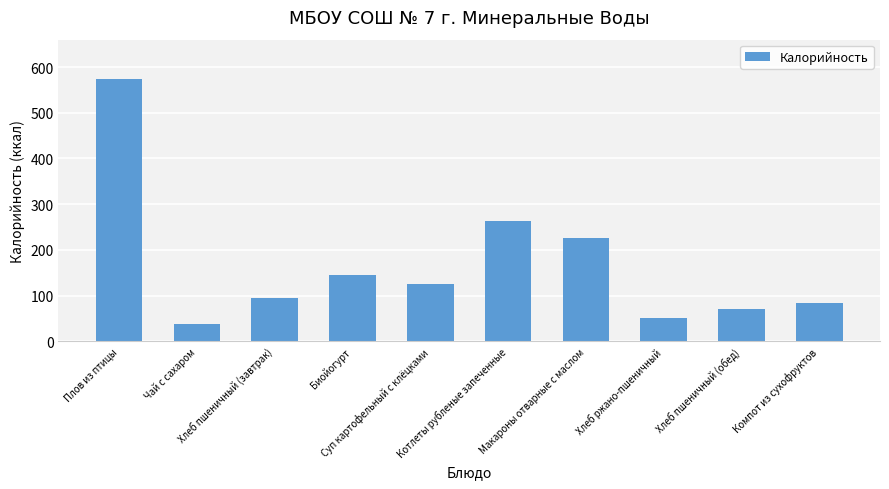

Reading right to left, extract all data points from this chart.

84.0	71.0	52.0	225.5	263.5	124.5	145.0	94.0	38.0	573.8